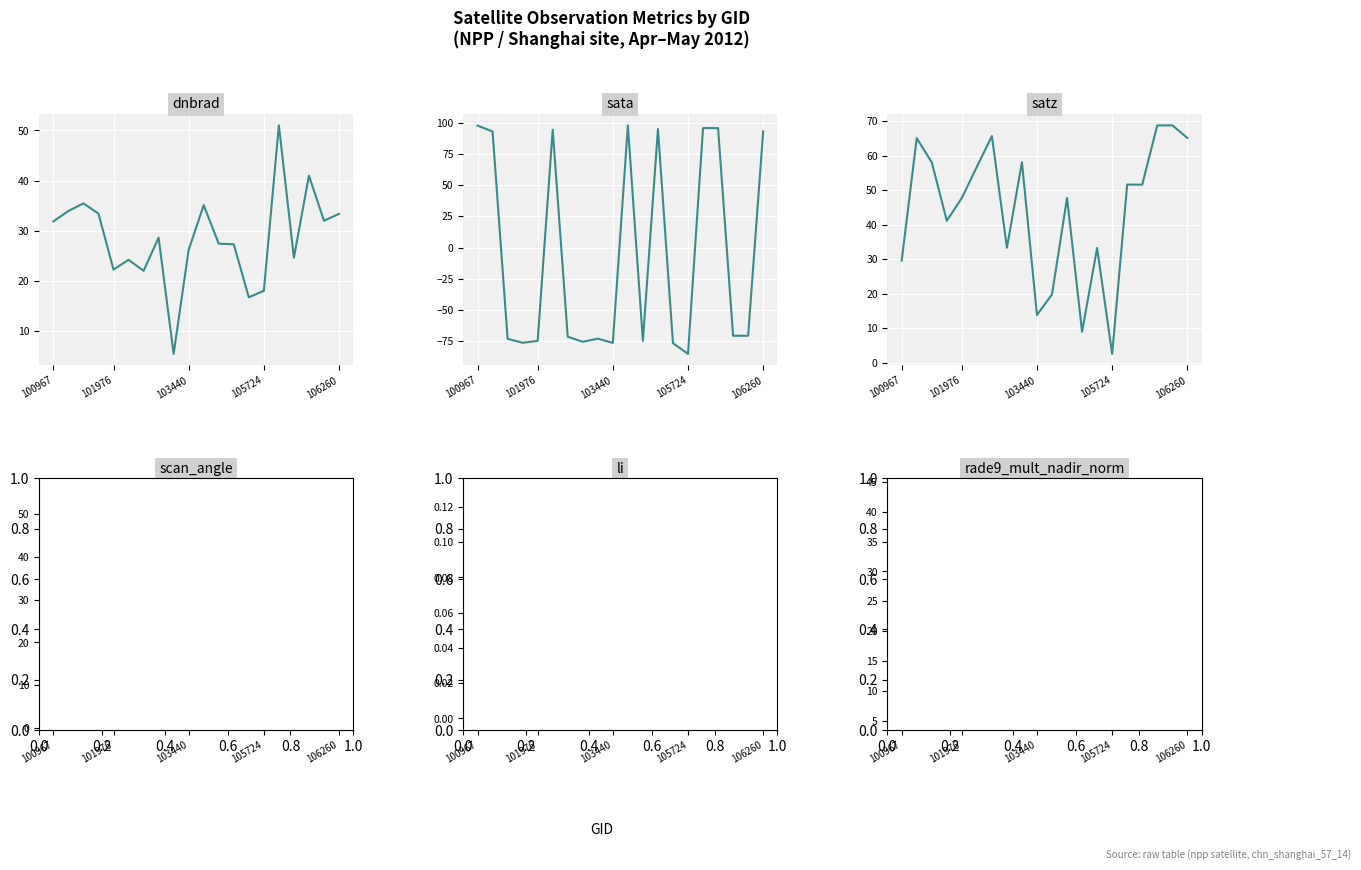

True or false: satz has more than 1 points higher than both neighbors.

True